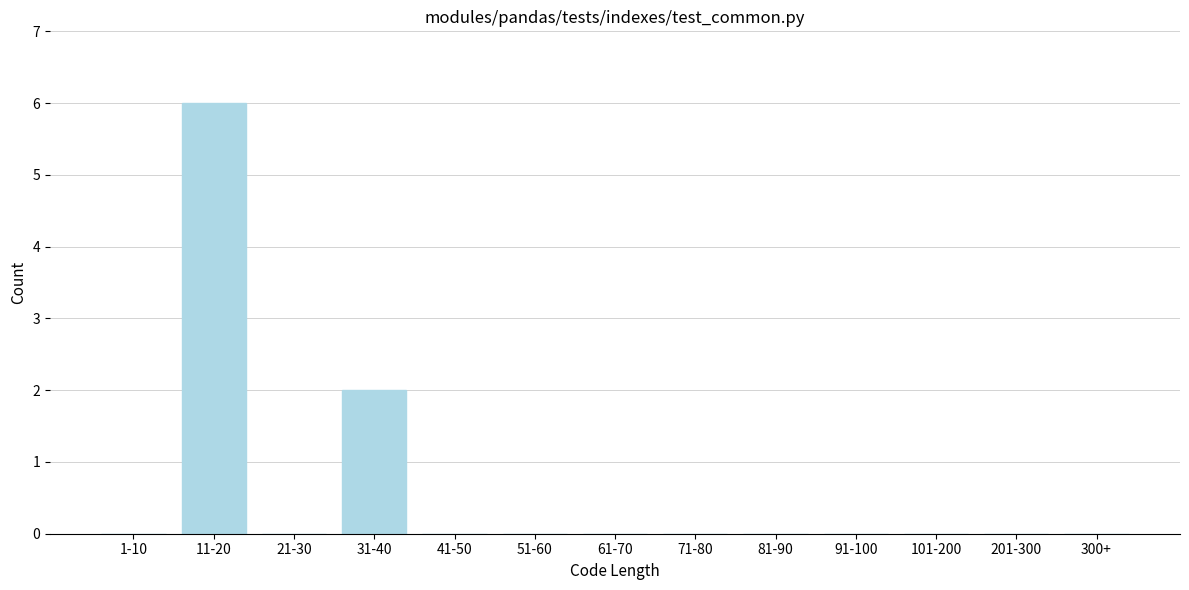

Reading right to left, transcribe all the data shown in this chart.

300+=0	201-300=0	101-200=0	91-100=0	81-90=0	71-80=0	61-70=0	51-60=0	41-50=0	31-40=2	21-30=0	11-20=6	1-10=0